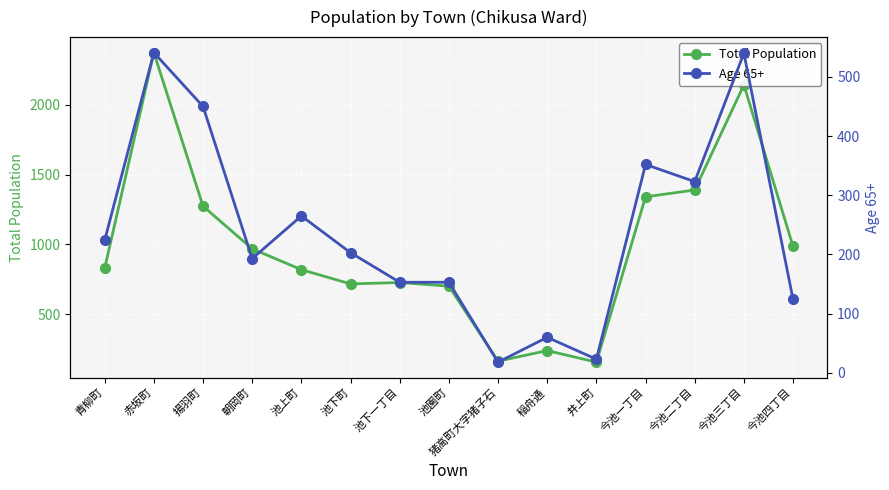

Is the value of Age 65+ at 猪高町大字猪子石 greater than the value of Total Population at 池園町?

No